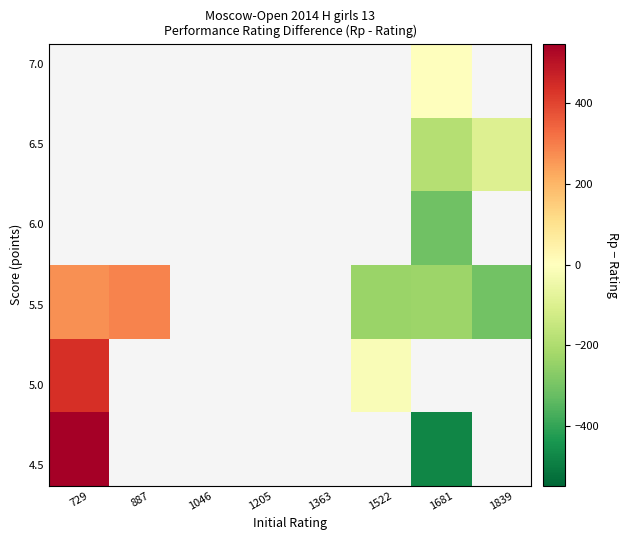

At which category does the chart reach its minimum across all series?

1681